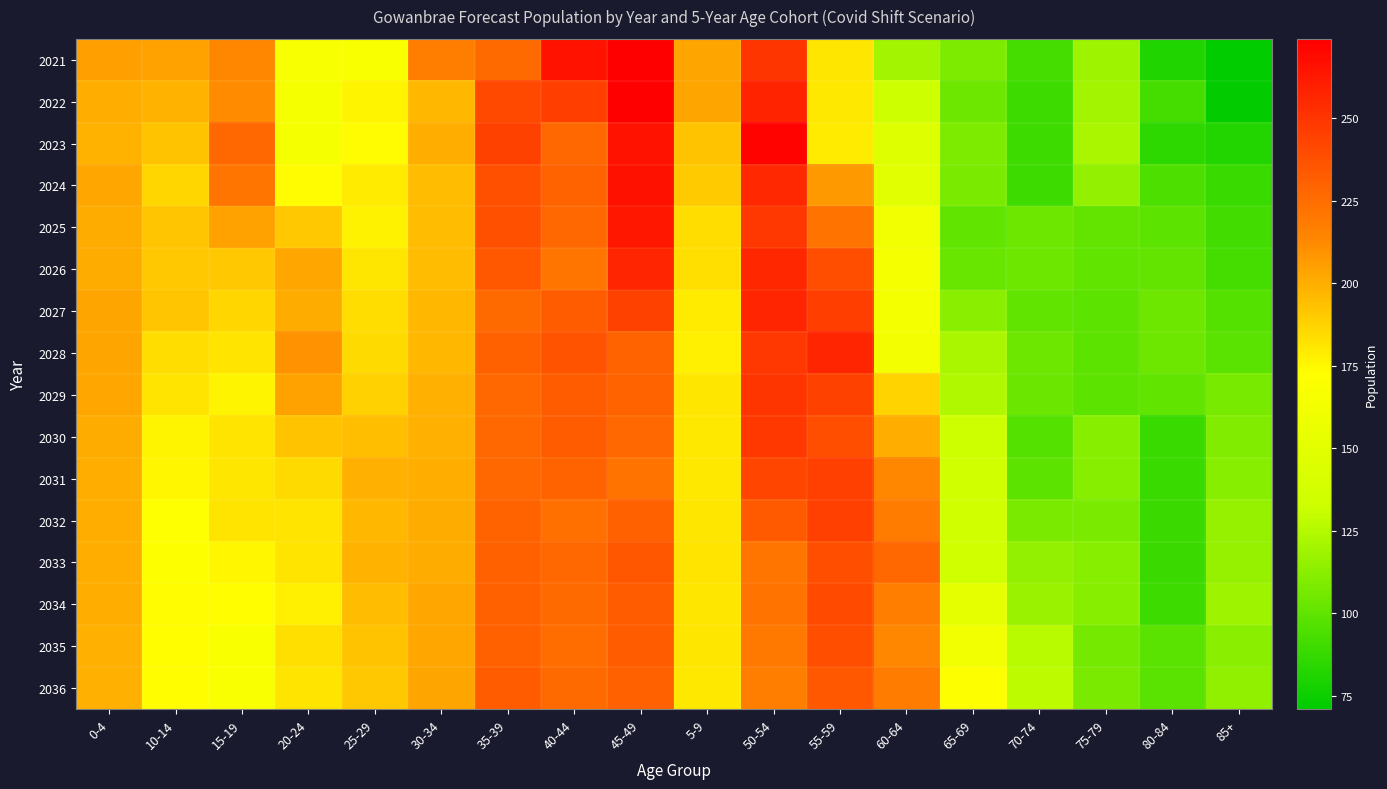

Reading right to left, extract all data points from this chart.

2021: 85+=71	80-84=81	75-79=118	70-74=92	65-69=109	60-64=120	55-59=181	50-54=250	5-9=203	45-49=274	40-44=265	35-39=226	30-34=217	25-29=169	20-24=167	15-19=213	10-14=204	0-4=205
2022: 85+=72	80-84=92	75-79=120	70-74=90	65-69=104	60-64=134	55-59=180	50-54=258	5-9=203	45-49=274	40-44=246	35-39=241	30-34=197	25-29=176	20-24=165	15-19=212	10-14=198	0-4=200
2023: 85+=82	80-84=85	75-79=122	70-74=90	65-69=109	60-64=146	55-59=179	50-54=272	5-9=193	45-49=265	40-44=227	35-39=244	30-34=200	25-29=174	20-24=165	15-19=227	10-14=193	0-4=198
2024: 85+=88	80-84=94	75-79=115	70-74=90	65-69=108	60-64=149	55-59=207	50-54=255	5-9=190	45-49=266	40-44=229	35-39=238	30-34=195	25-29=179	20-24=174	15-19=221	10-14=186	0-4=202
2025: 85+=91	80-84=99	75-79=101	70-74=104	65-69=100	60-64=162	55-59=222	50-54=249	5-9=184	45-49=263	40-44=227	35-39=238	30-34=195	25-29=177	20-24=191	15-19=204	10-14=192	0-4=201
2026: 85+=92	80-84=101	75-79=100	70-74=104	65-69=102	60-64=165	55-59=239	50-54=256	5-9=183	45-49=257	40-44=221	35-39=234	30-34=195	25-29=181	20-24=202	15-19=191	10-14=191	0-4=201
2027: 85+=97	80-84=104	75-79=99	70-74=100	65-69=113	60-64=164	55-59=246	50-54=257	5-9=179	45-49=244	40-44=232	35-39=226	30-34=197	25-29=184	20-24=201	15-19=186	10-14=192	0-4=203
2028: 85+=98	80-84=104	75-79=99	70-74=104	65-69=122	60-64=163	55-59=257	50-54=249	5-9=178	45-49=229	40-44=236	35-39=230	30-34=197	25-29=185	20-24=209	15-19=182	10-14=184	0-4=203
2029: 85+=107	80-84=100	75-79=99	70-74=103	65-69=124	60-64=187	55-59=244	50-54=250	5-9=181	45-49=229	40-44=232	35-39=228	30-34=199	25-29=188	20-24=204	15-19=176	10-14=182	0-4=202
2030: 85+=110	80-84=88	75-79=112	70-74=97	65-69=134	60-64=200	55-59=239	50-54=248	5-9=180	45-49=227	40-44=232	35-39=228	30-34=199	25-29=194	20-24=193	15-19=182	10-14=176	0-4=201
2031: 85+=112	80-84=88	75-79=112	70-74=99	65-69=136	60-64=213	55-59=245	50-54=243	5-9=180	45-49=222	40-44=229	35-39=228	30-34=200	25-29=199	20-24=185	15-19=181	10-14=175	0-4=200
2032: 85+=116	80-84=89	75-79=108	70-74=108	65-69=136	60-64=218	55-59=245	50-54=233	5-9=181	45-49=231	40-44=224	35-39=229	30-34=201	25-29=197	20-24=182	15-19=182	10-14=172	0-4=200
2033: 85+=116	80-84=89	75-79=112	70-74=115	65-69=136	60-64=227	55-59=239	50-54=221	5-9=182	45-49=235	40-44=227	35-39=230	30-34=201	25-29=198	20-24=182	15-19=175	10-14=171	0-4=200
2034: 85+=118	80-84=90	75-79=112	70-74=117	65-69=153	60-64=217	55-59=240	50-54=222	5-9=181	45-49=232	40-44=226	35-39=231	30-34=202	25-29=195	20-24=178	15-19=173	10-14=174	0-4=200
2035: 85+=113	80-84=98	75-79=106	70-74=126	65-69=162	60-64=213	55-59=239	50-54=220	5-9=181	45-49=232	40-44=225	35-39=231	30-34=202	25-29=193	20-24=183	15-19=169	10-14=173	0-4=199
2036: 85+=114	80-84=98	75-79=108	70-74=128	65-69=171	60-64=218	55-59=234	50-54=217	5-9=180	45-49=230	40-44=226	35-39=232	30-34=203	25-29=191	20-24=182	15-19=168	10-14=173	0-4=199